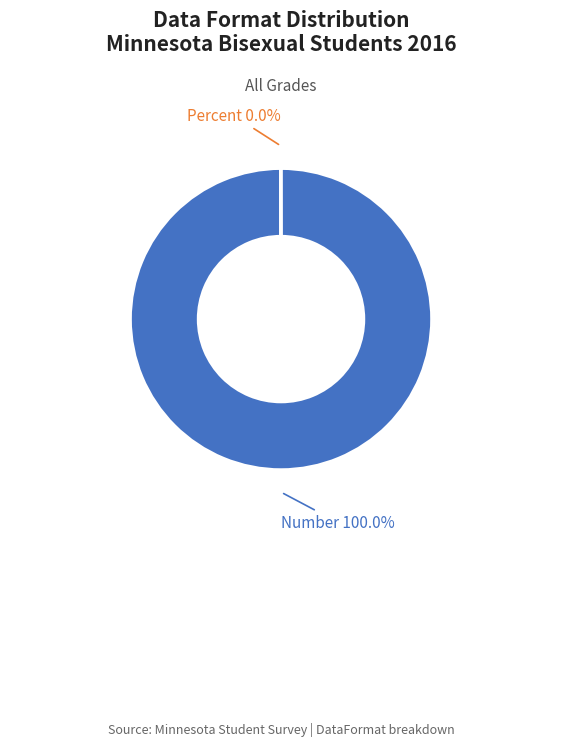

Which category has the biggest portion of the pie?

Number